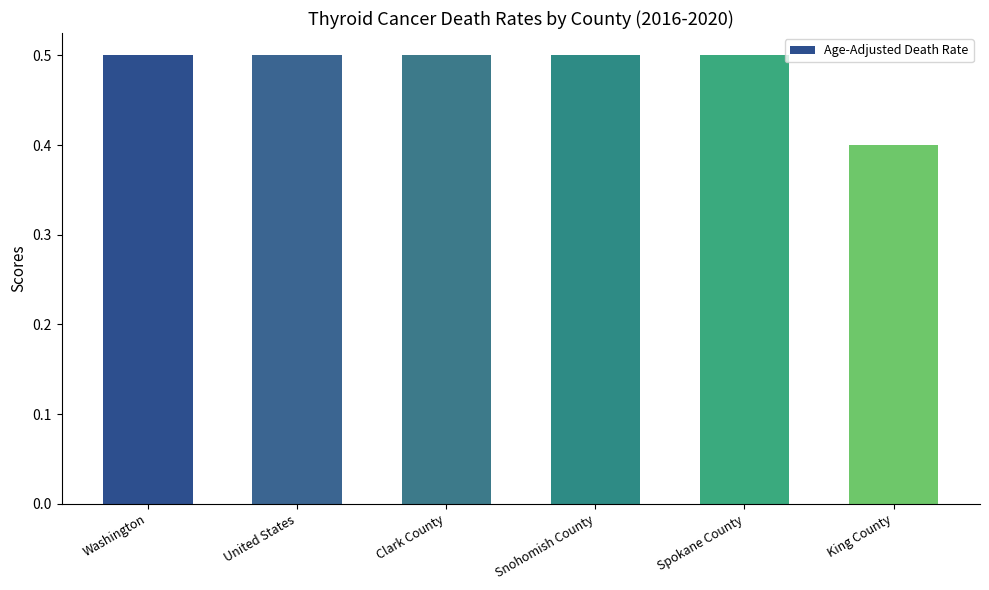

Reading left to right, what are all the values shown in this chart?

Washington=0.5	United States=0.5	Clark County=0.5	Snohomish County=0.5	Spokane County=0.5	King County=0.4